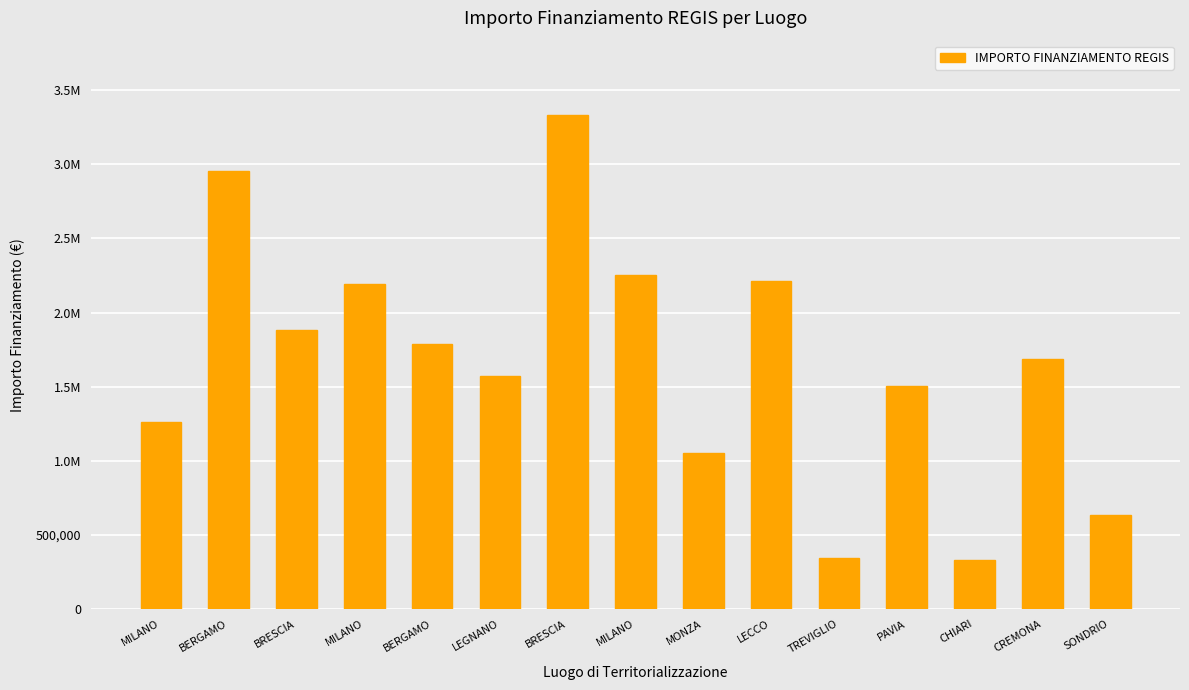

Does the chart contain any negative values?

No